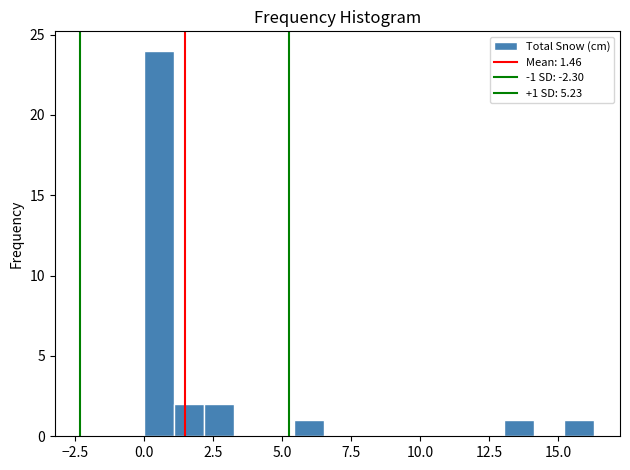

Read against the x-axis, roughly where is the centre of the tallest bar?

0.5